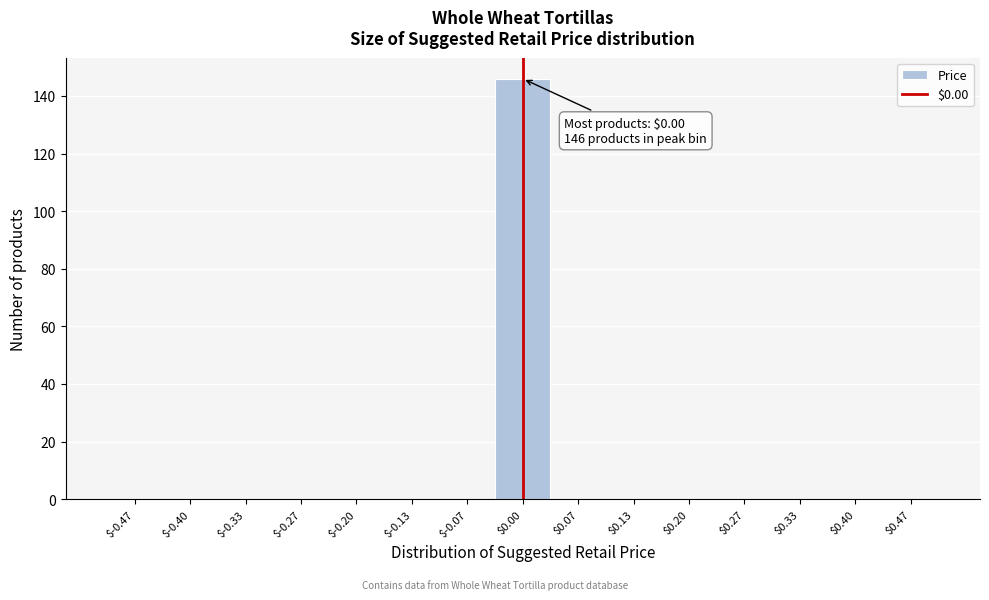

Which range on the x-axis has the tallest bar?

-0.03 to 0.03